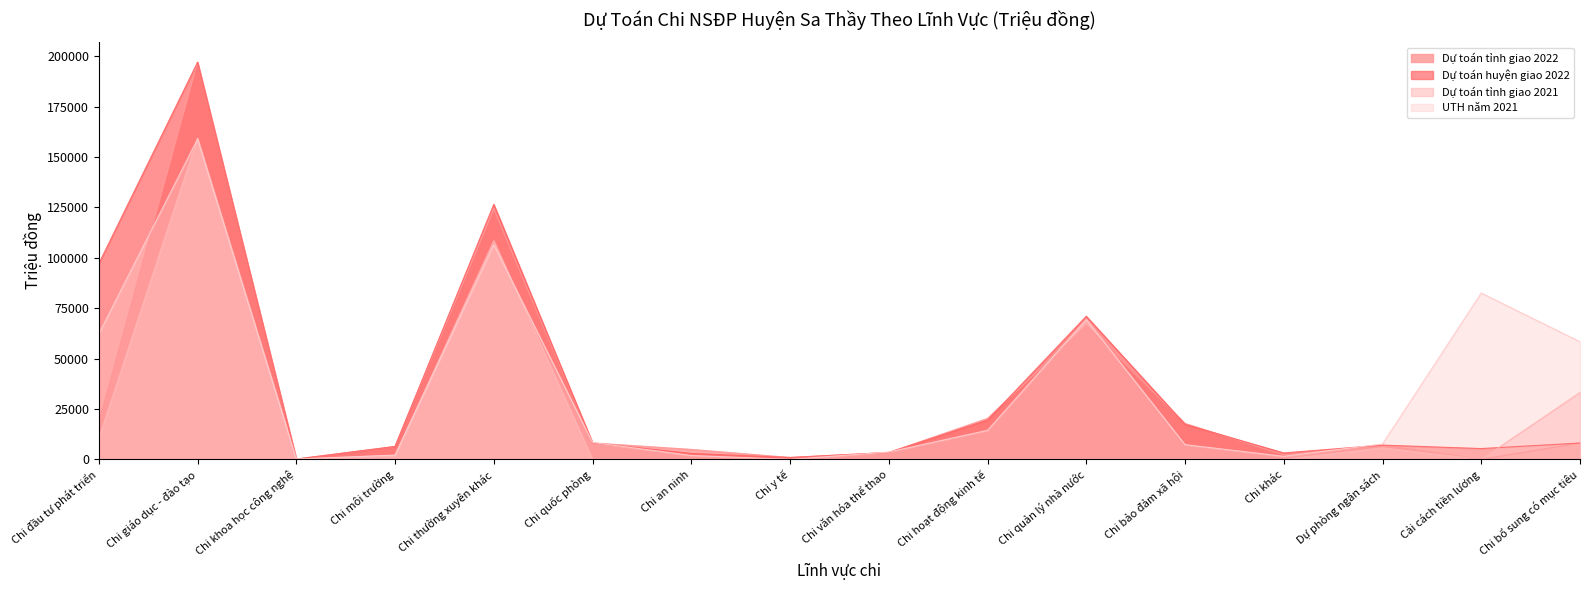

Count the number of data series in this chart.

4